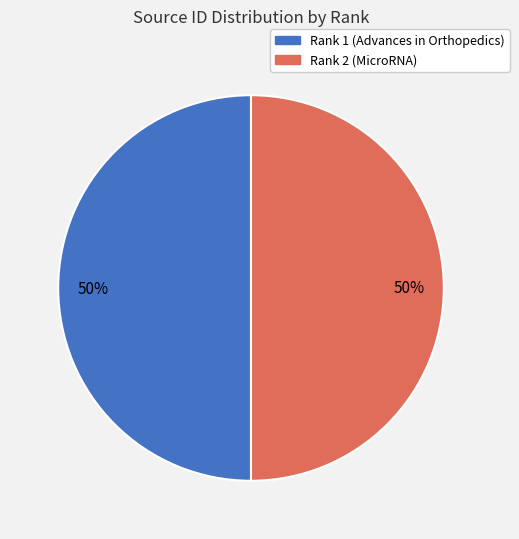

The Rank 1 (Advances in Orthopedics) slice represents 63% of the pie. True or false?

False